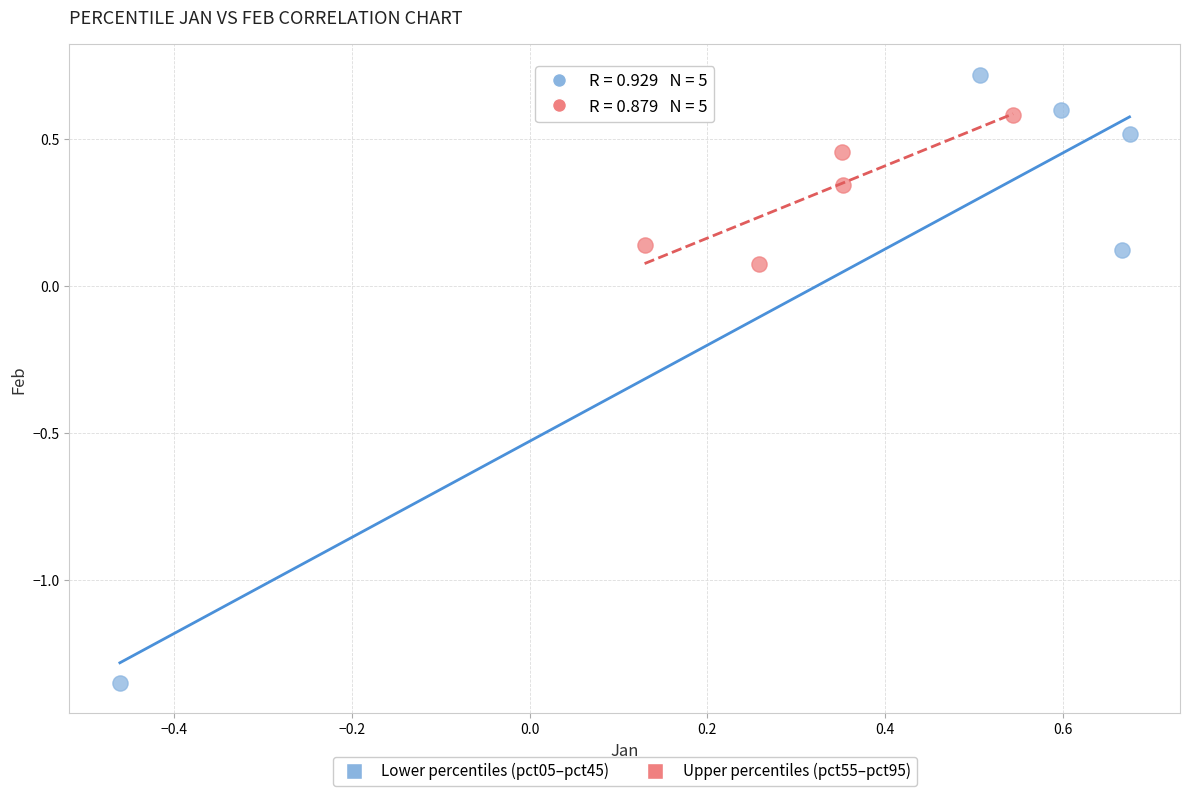

Which series contains the lowest Y value?

Lower percentiles (pct05–pct45)